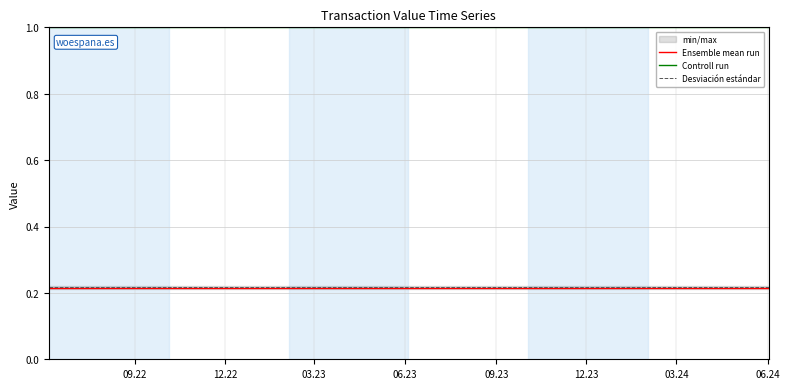

What is the lowest value of the Desviación estándar series?

0.2